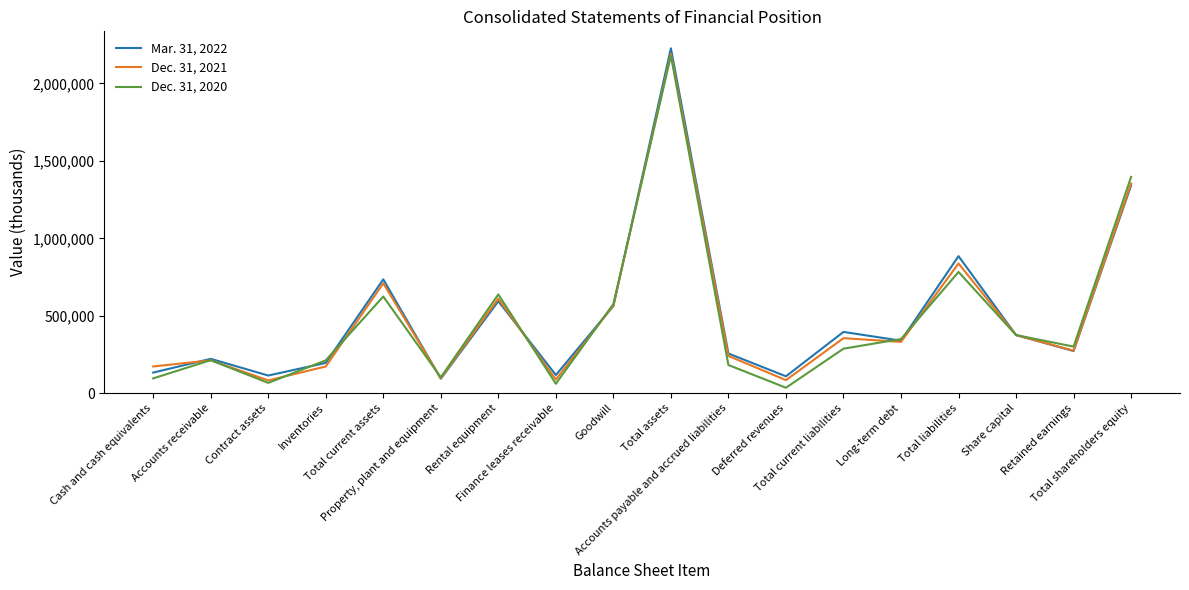

What is the difference between the Dec. 31, 2020 values at Total liabilities and Retained earnings?

481841